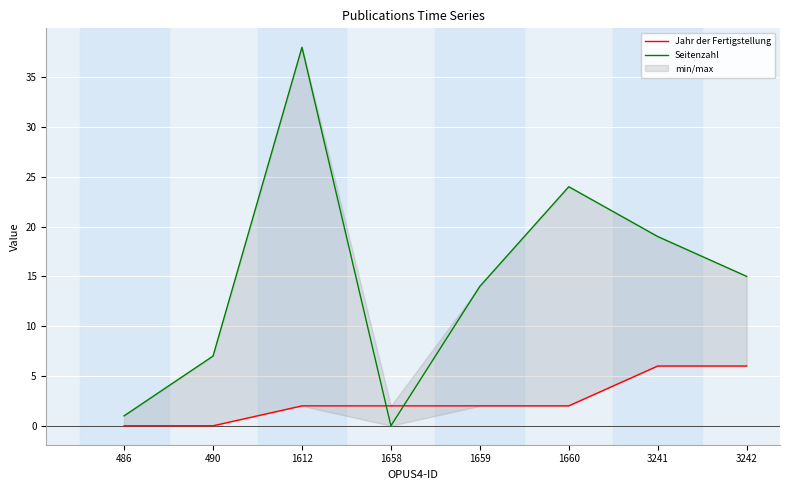

At which label is Seitenzahl closest to 19?

3241